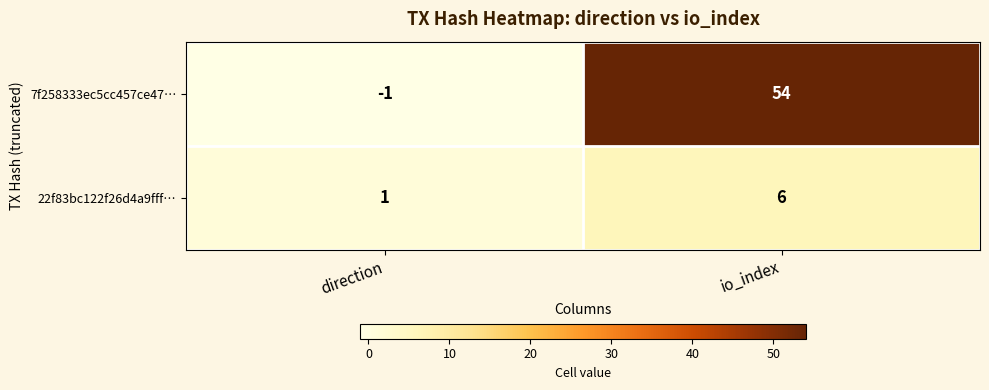

What is the difference between the 22f83bc122f26d4a9fff… values at direction and io_index?

5